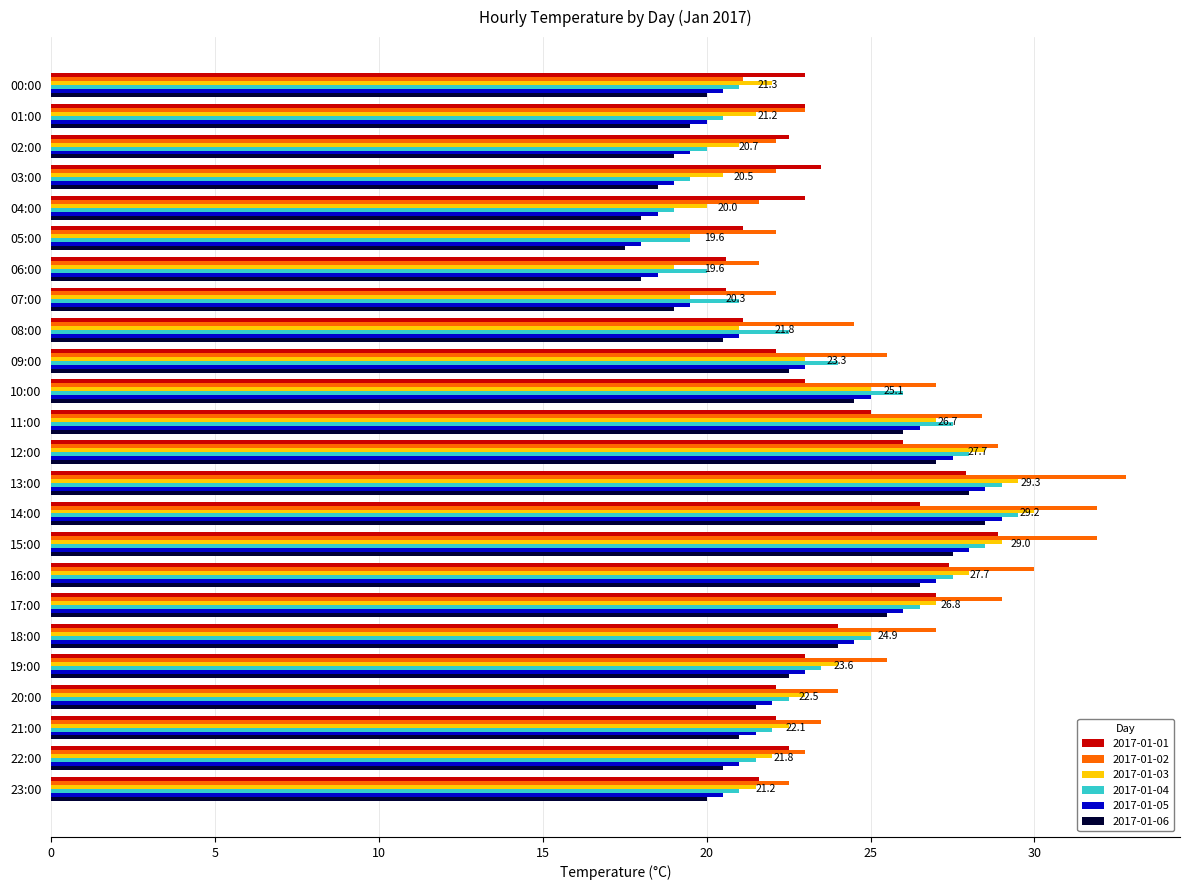

Is the value of 2017-01-06 at 01:00 greater than the value of 2017-01-01 at 10:00?

No